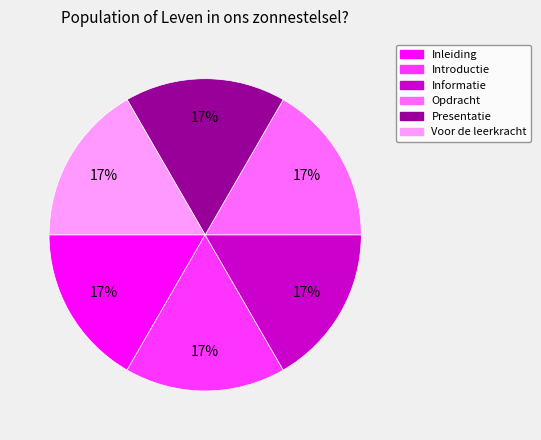

What percentage is the Presentatie slice, to the nearest percent?

17%